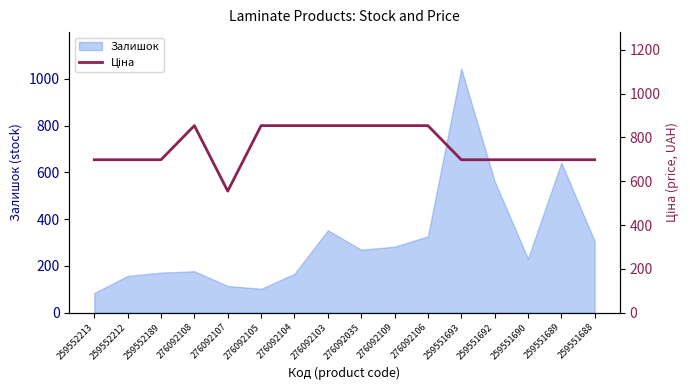

Reading left to right, what are all the values shown in this chart?

698.3	698.3	698.3	854.0	555.1	854.0	854.0	854.0	854.0	854.0	854.0	698.3	698.3	698.3	698.3	698.3